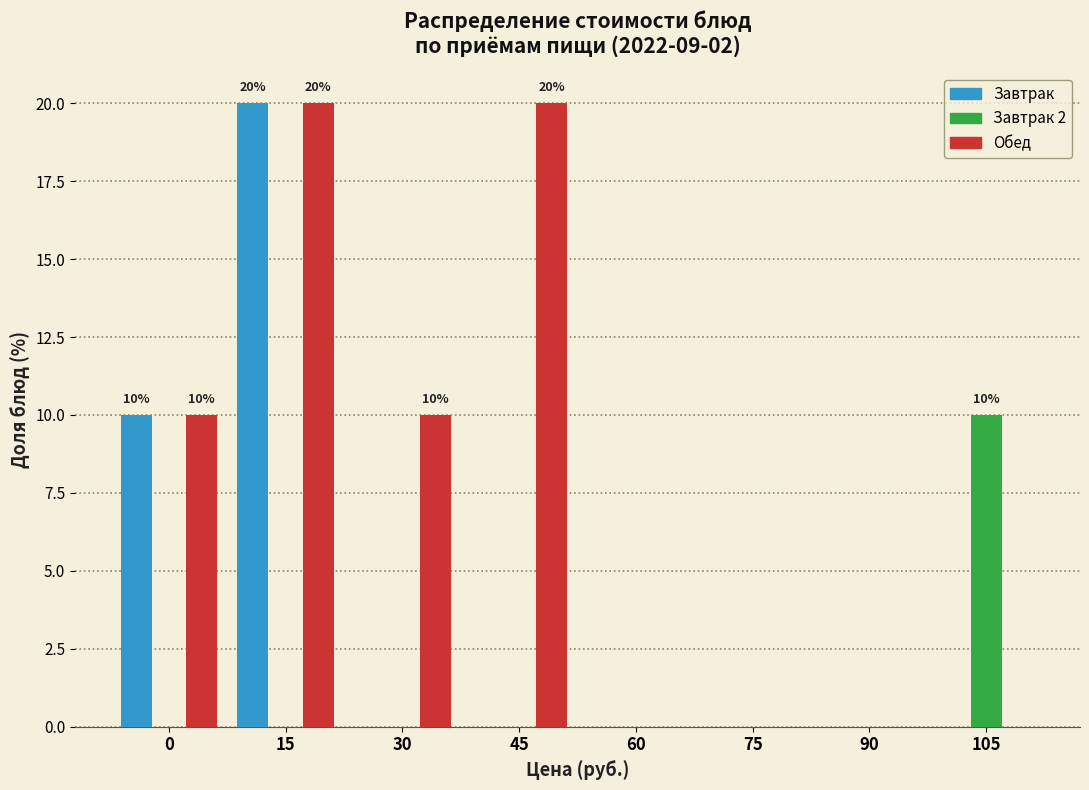

The value of Завтрак at 45 is -8. True or false?

False